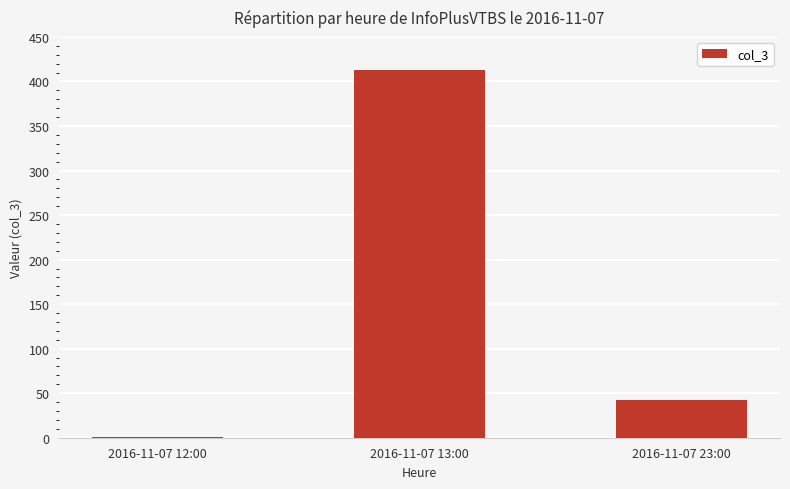

Which category has the highest value across all series?

2016-11-07 13:00